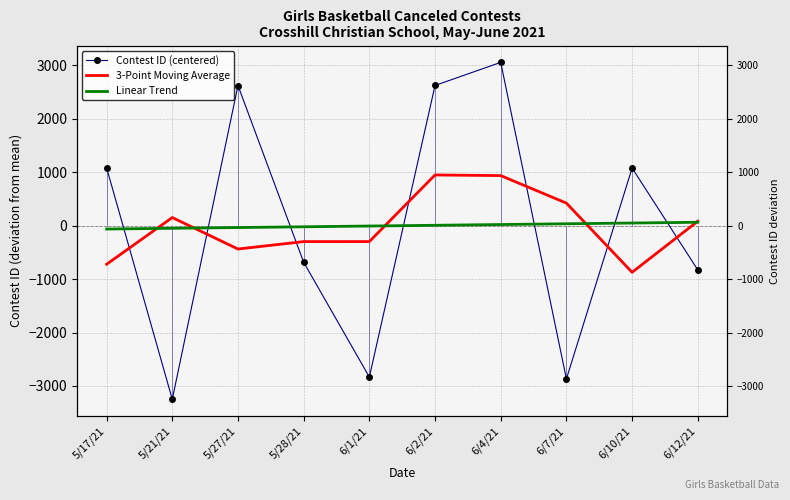

Is the value of 3-Point Moving Average at 5/21/21 greater than the value of Linear Trend at 6/7/21?

Yes